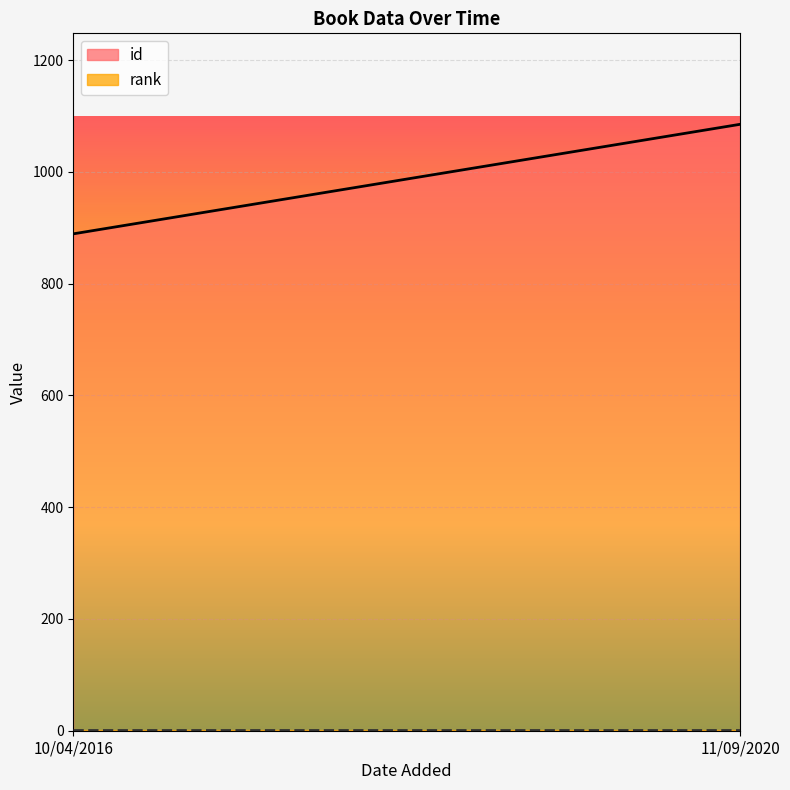

Reading right to left, extract all data points from this chart.

id: 1085	889
rank: 1	1